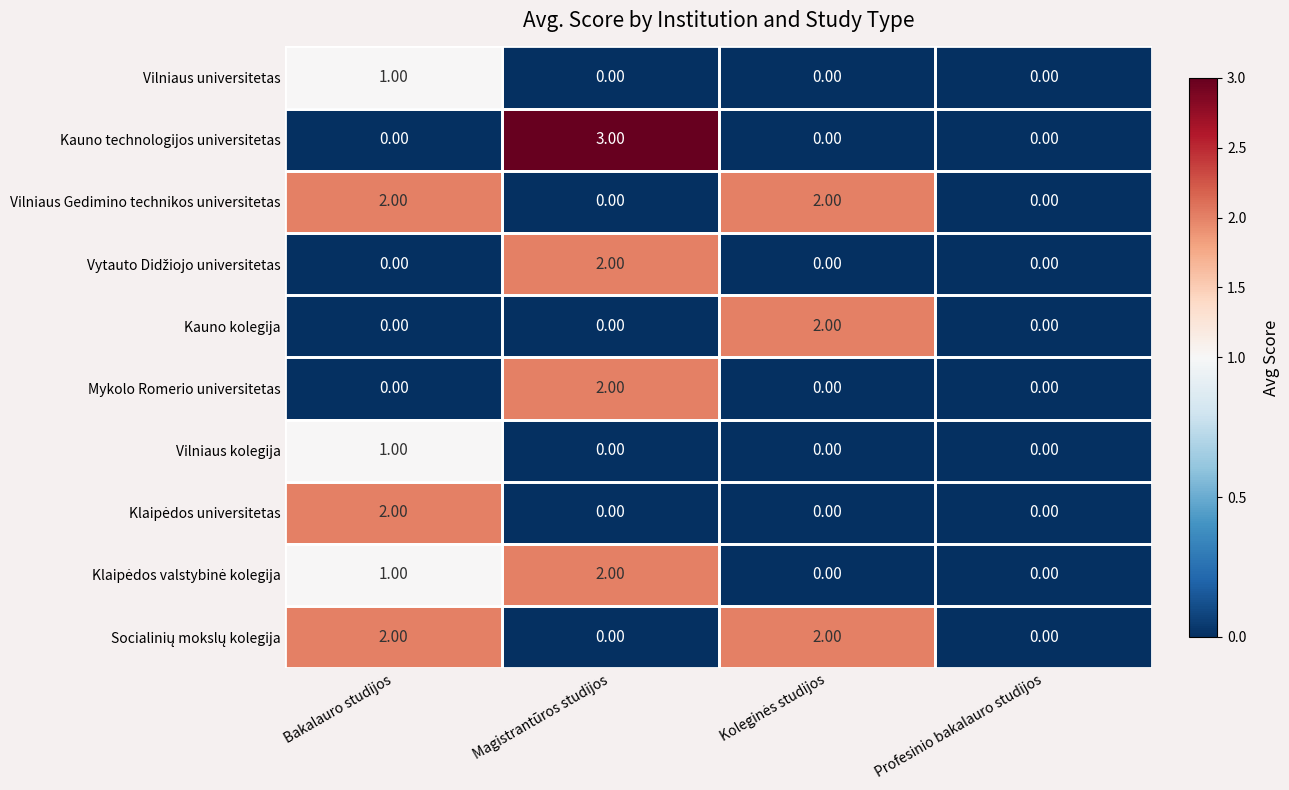

Between Bakalauro studijos and Magistrantūros studijos, which series saw the biggest shift?

Kauno technologijos universitetas